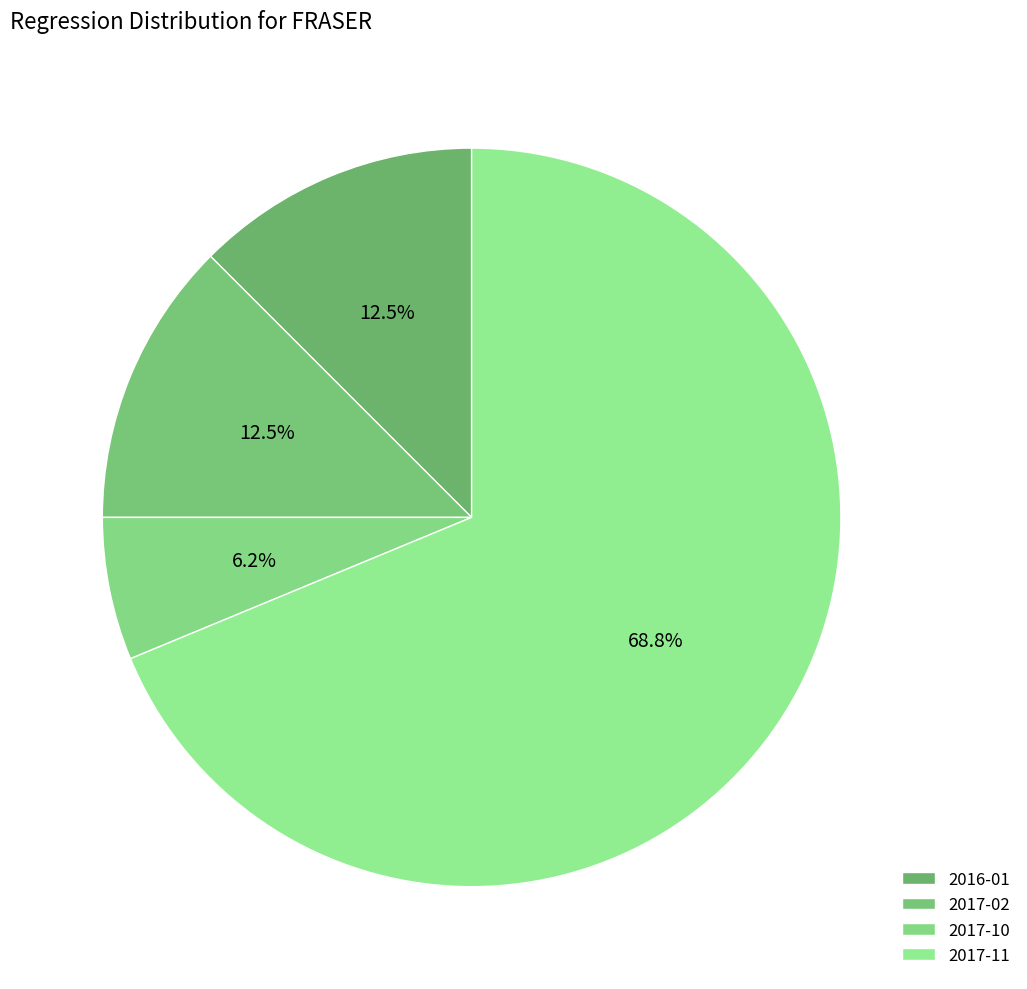

True or false: 2016-01 accounts for 12% of the total.

True